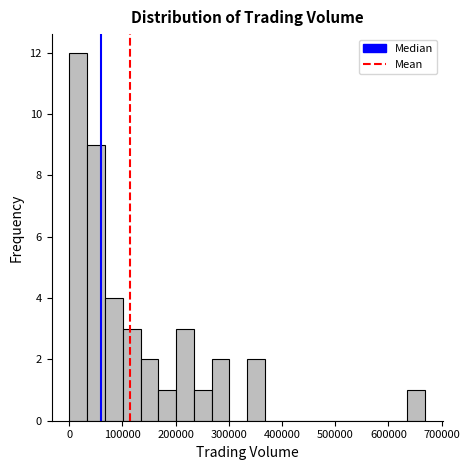

Read against the x-axis, roughly where is the centre of the tallest bar?

20000